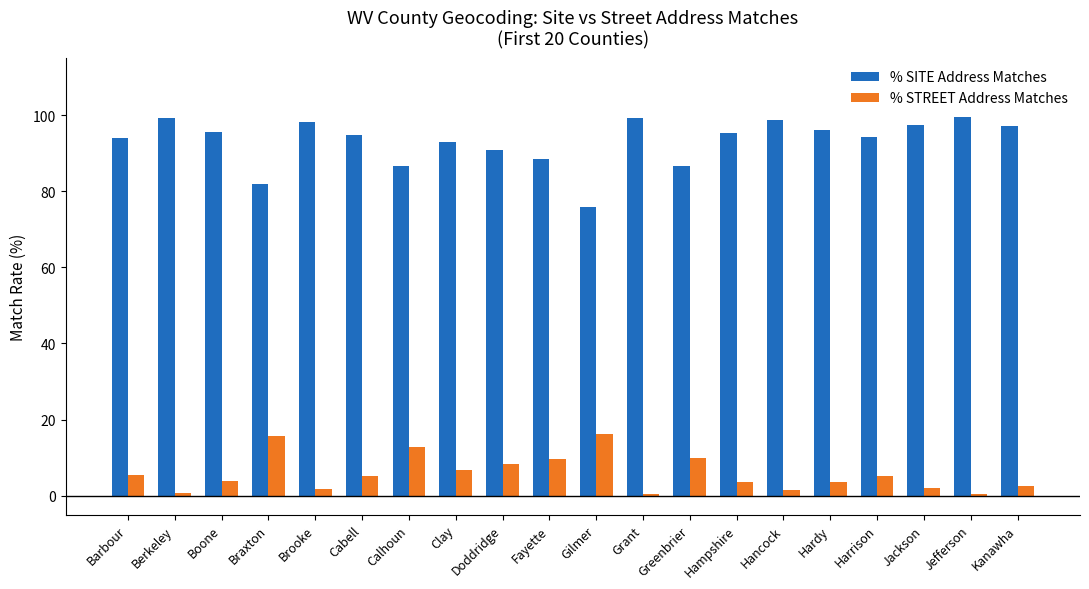

Rank the series by their maximum value, from lowest to highest.

% STREET Address Matches, % SITE Address Matches